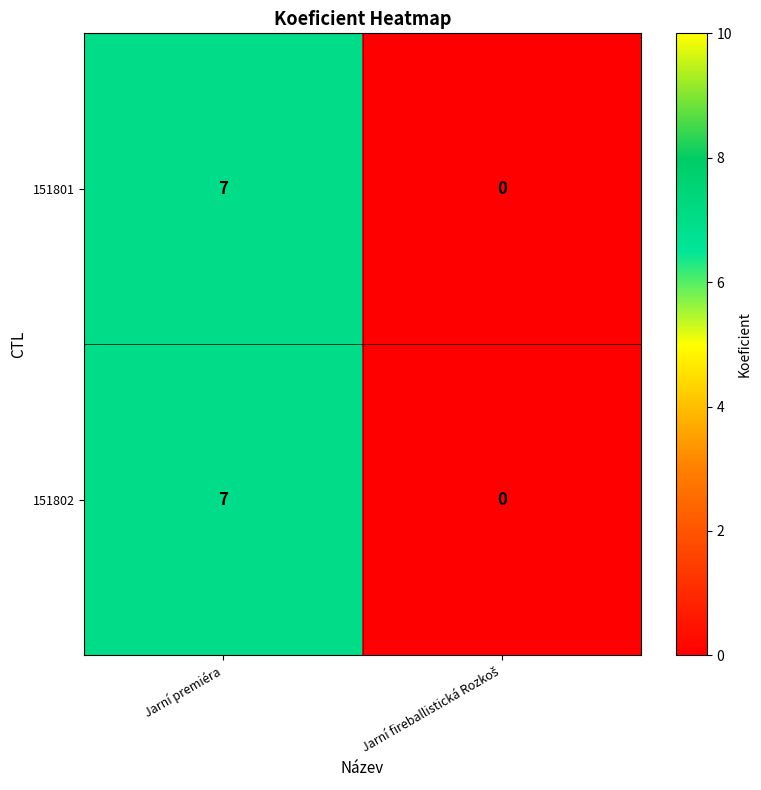

What is the sum of all 151801 values?

7